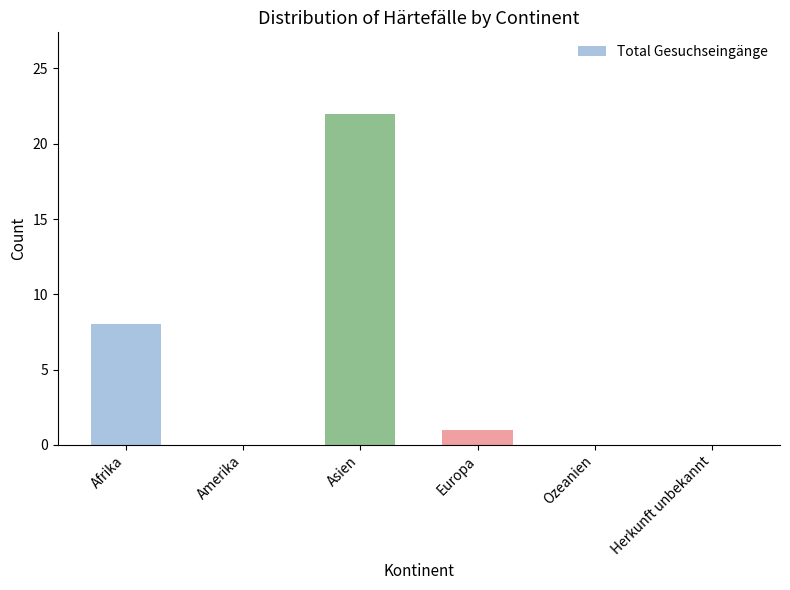

Which label corresponds to the largest value in the chart?

Asien